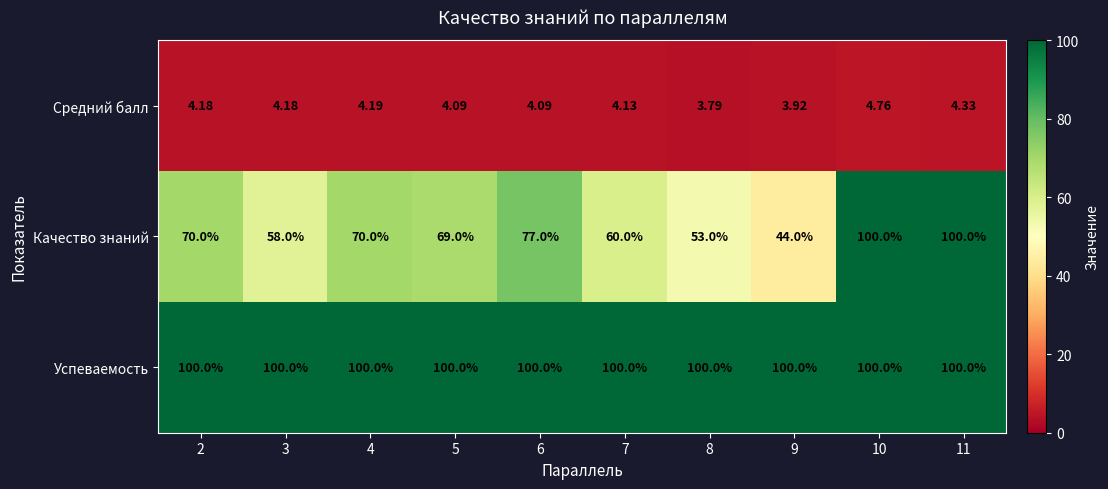

Is the value of Качество знаний at 4 greater than the value of Успеваемость at 5?

No